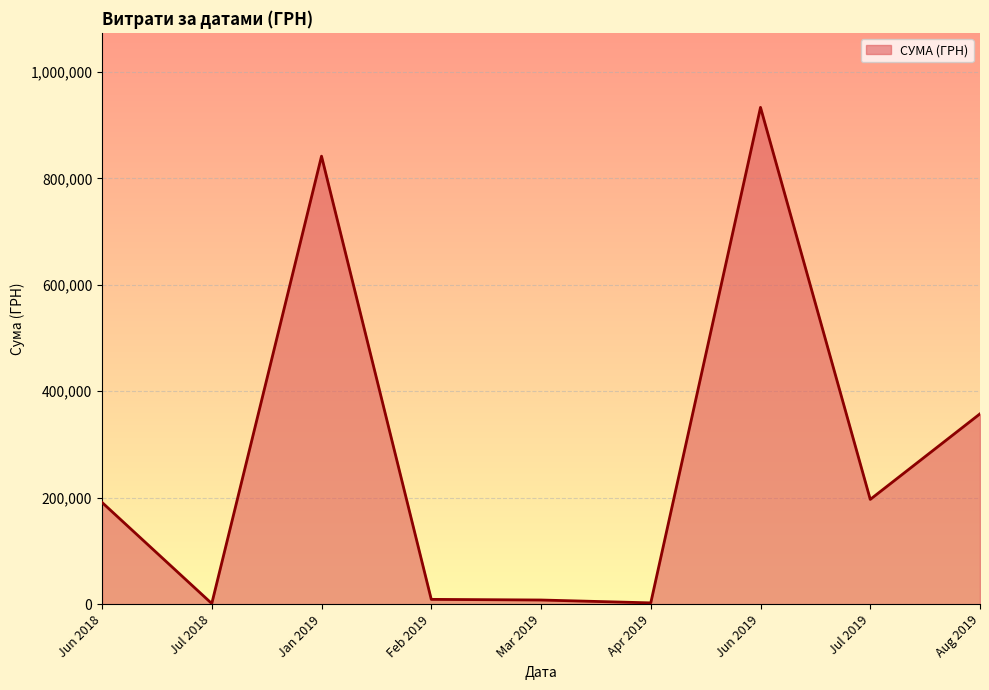

What is the difference between the maximum and minimum values?

932001.4